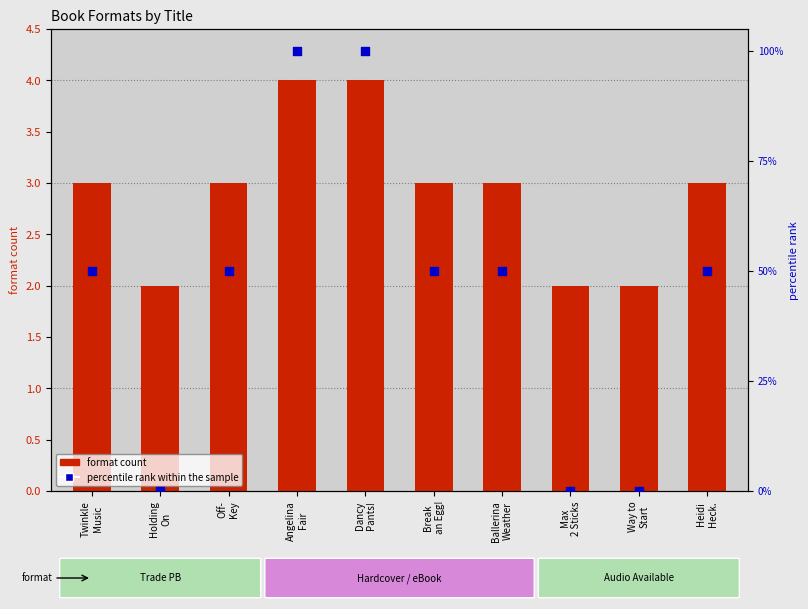

What are all the series names shown in the legend?

format count, percentile rank within the sample